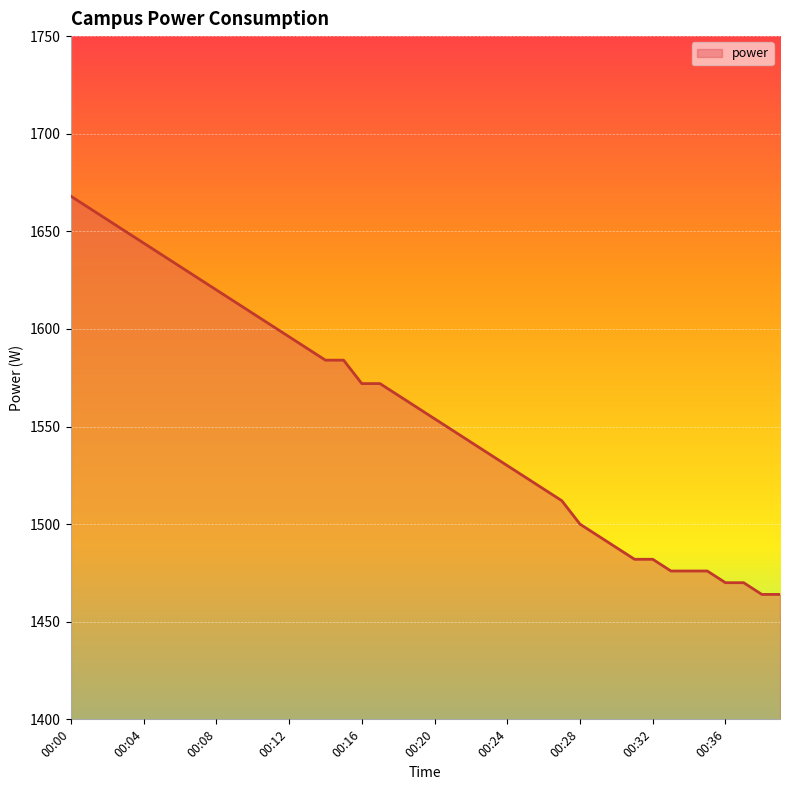

What is the greatest value displayed?

1668